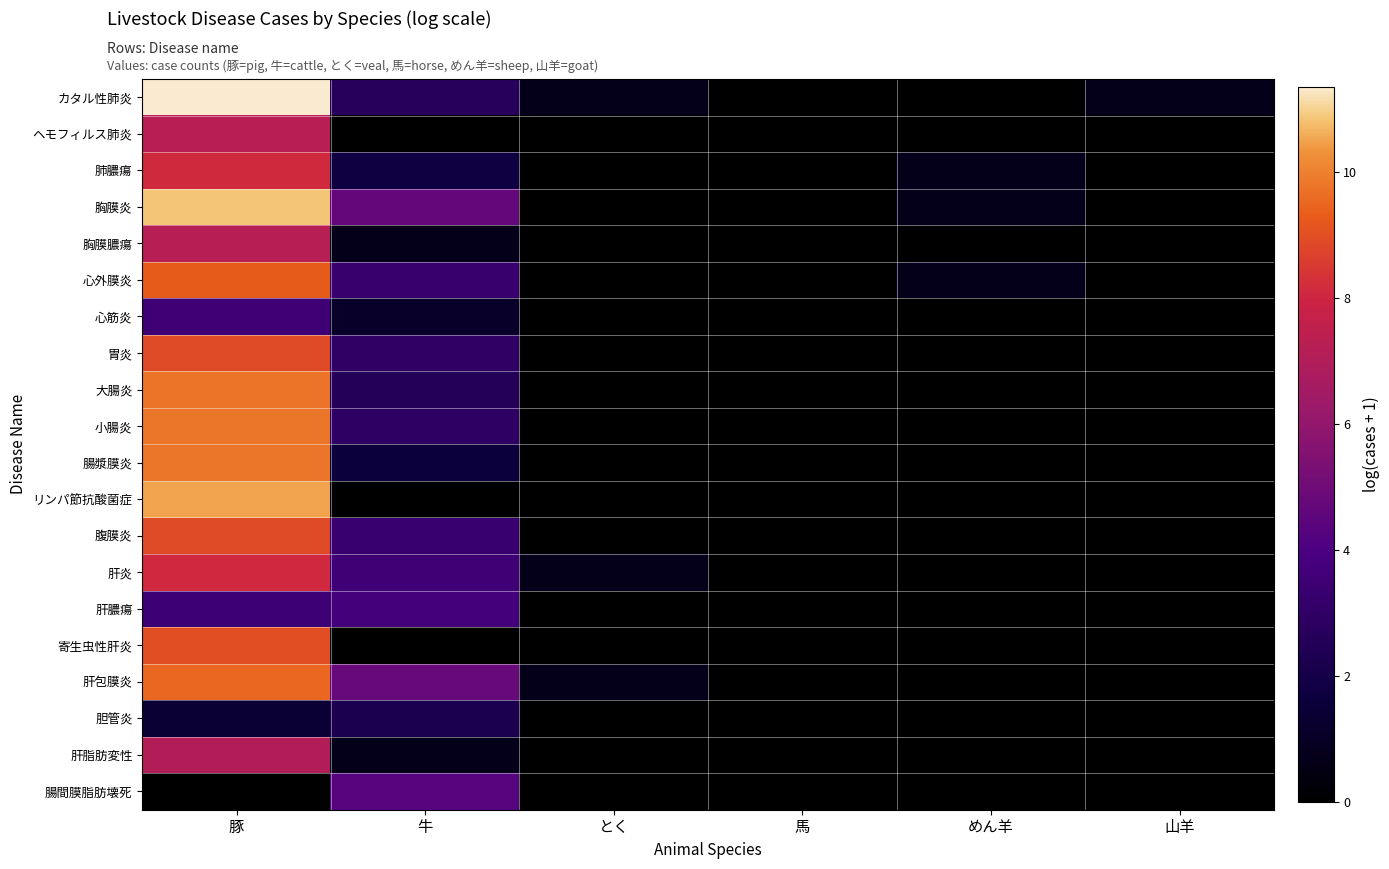

How many distinct data groups are displayed?

20